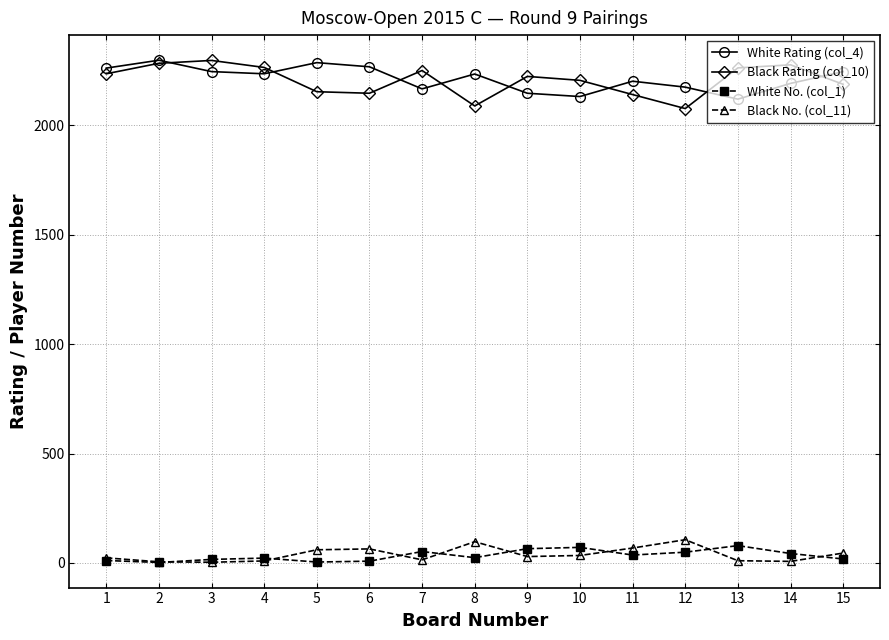

What is the greatest value displayed?

2298